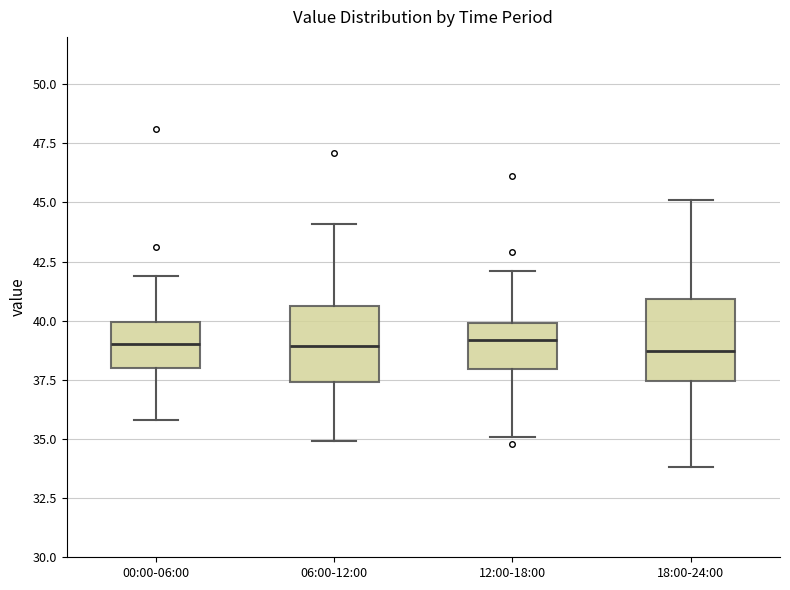

Where is the upper edge of the box for 18:00-24:00 on the y-axis? The values are not printed on the chart, so give them approximately, as read against the axis.

41.0